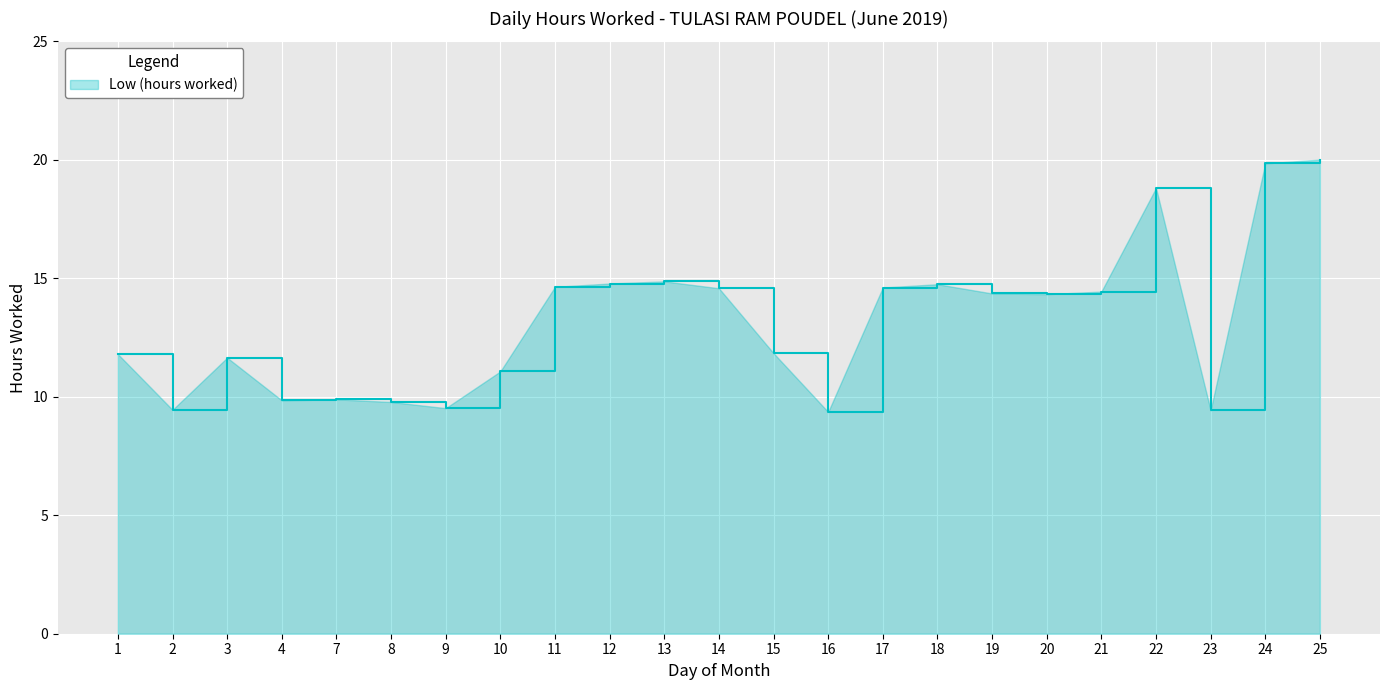

What is the greatest value displayed?

20.0